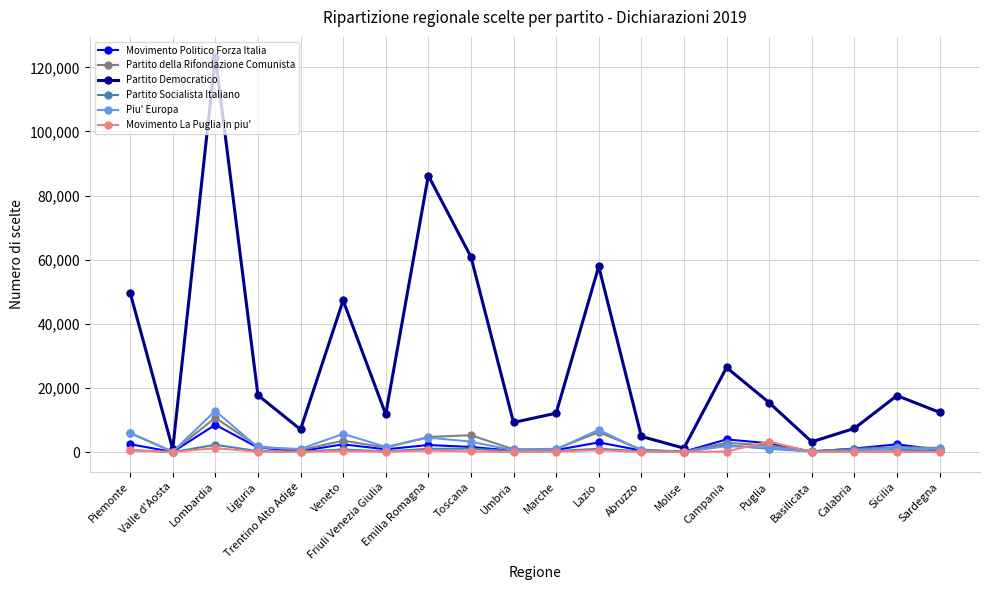

The Partito Democratico series shows 9750 at Puglia. True or false?

False